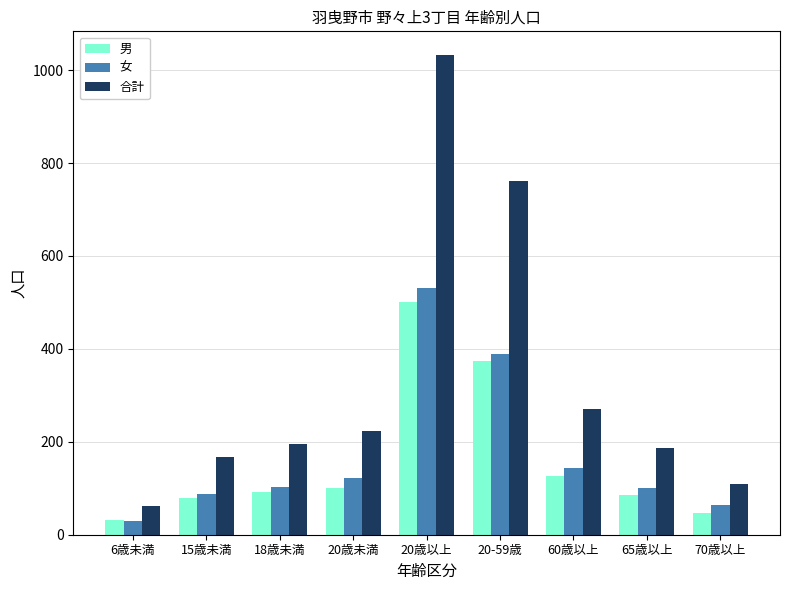

Which category has the highest value across all series?

20歳以上